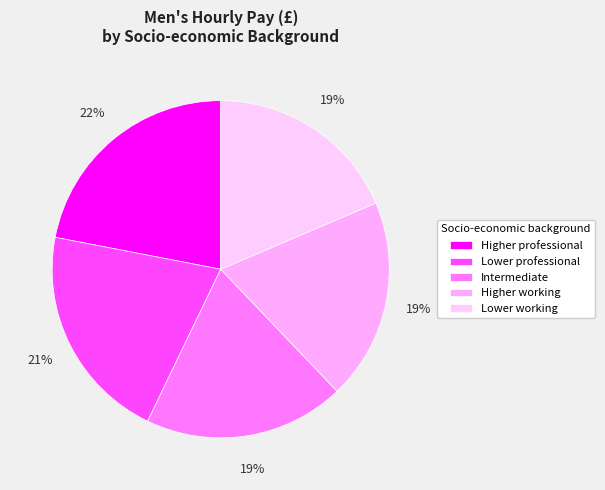

True or false: Lower professional accounts for 21% of the total.

True